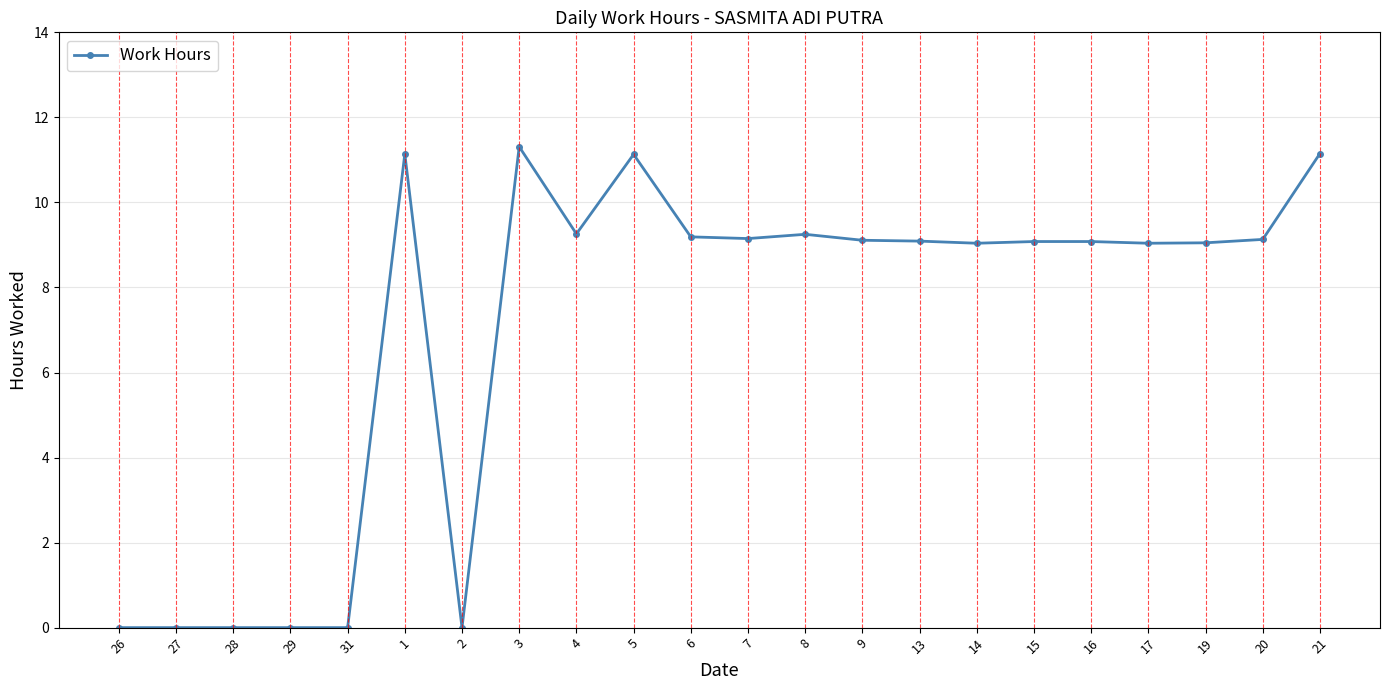

How many distinct data groups are displayed?

1